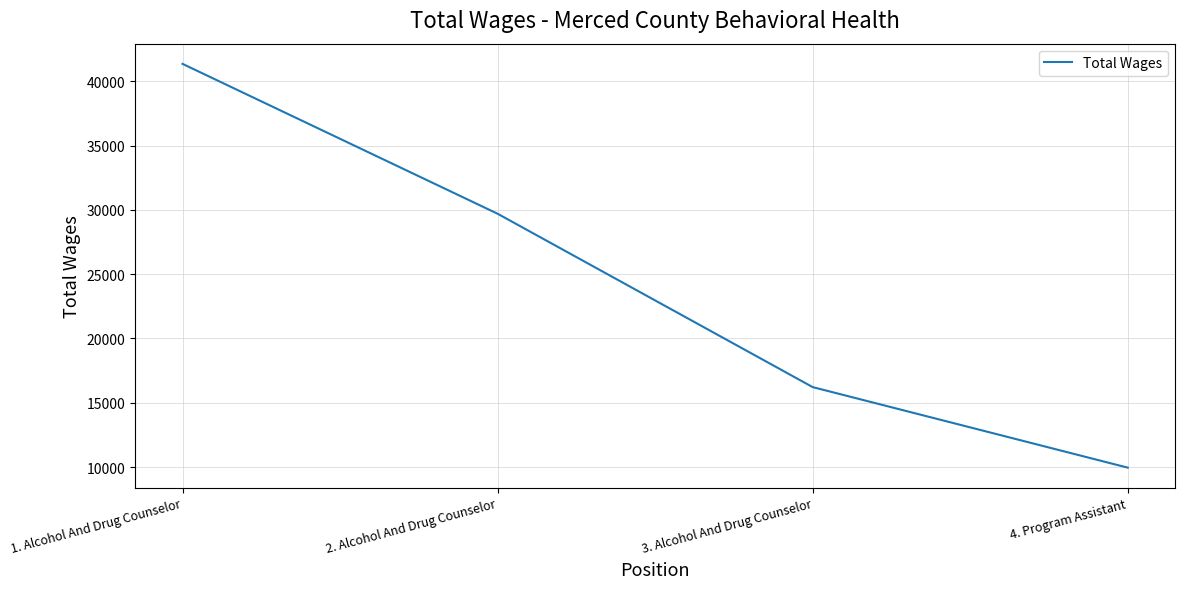

What is the change in value from 1. Alcohol And Drug Counselor to 4. Program Assistant?

-31403